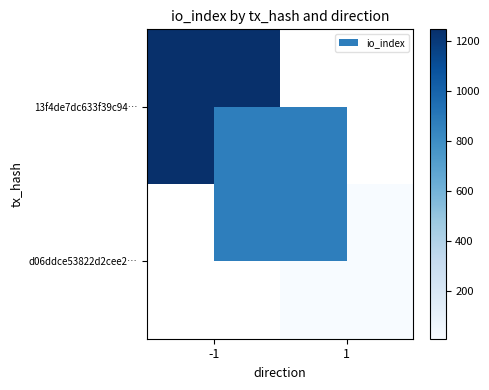

Which category has the lowest value across all series?

1